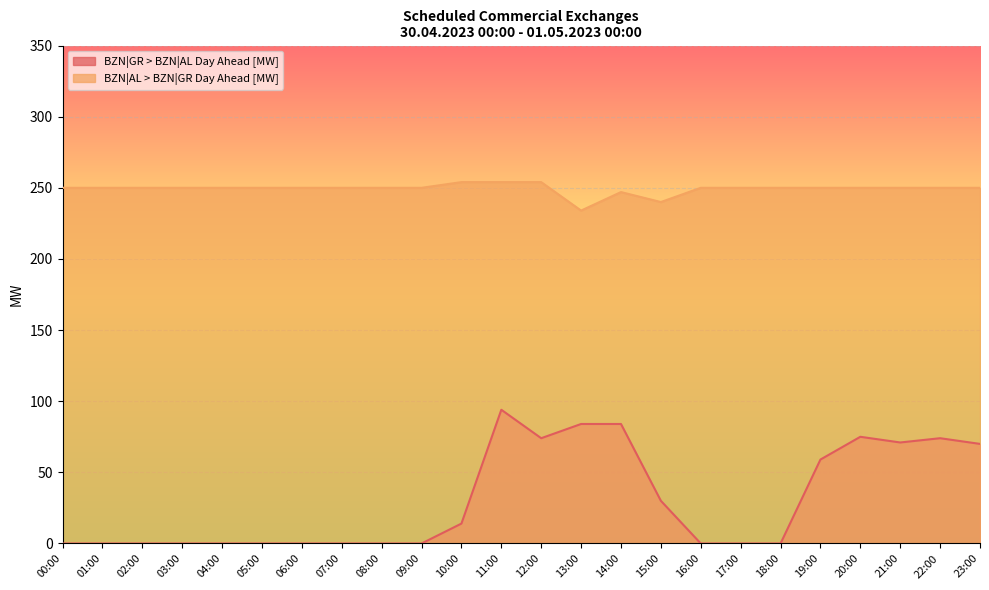

What position from the right is 13:00?

11